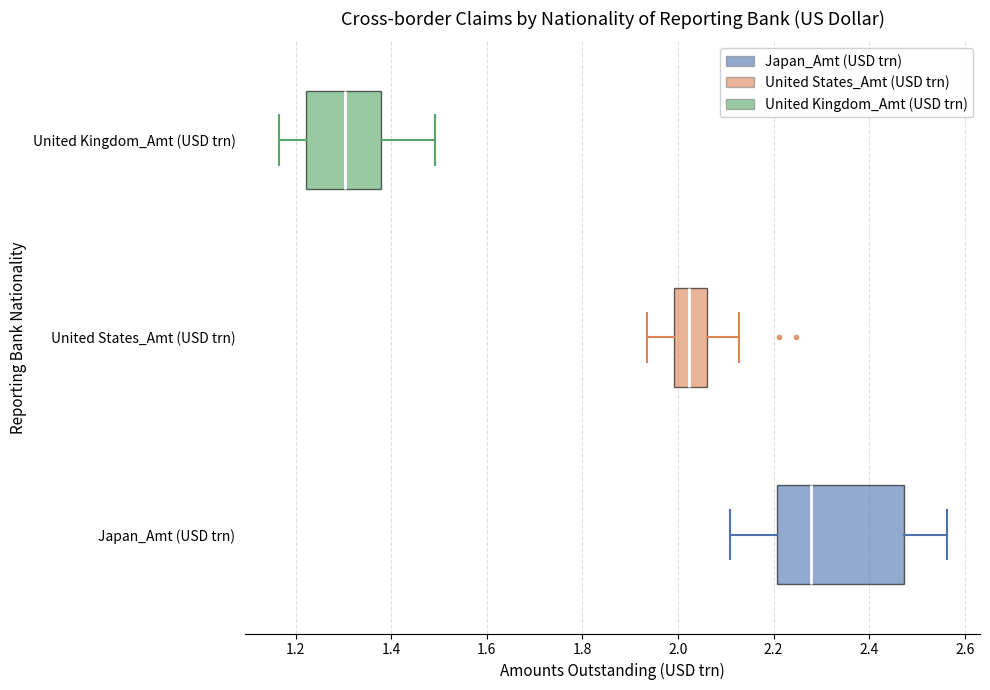

Where is the right edge of the box for United Kingdom_Amt (USD trn) on the x-axis? The values are not printed on the chart, so give them approximately, as read against the axis.

1.38